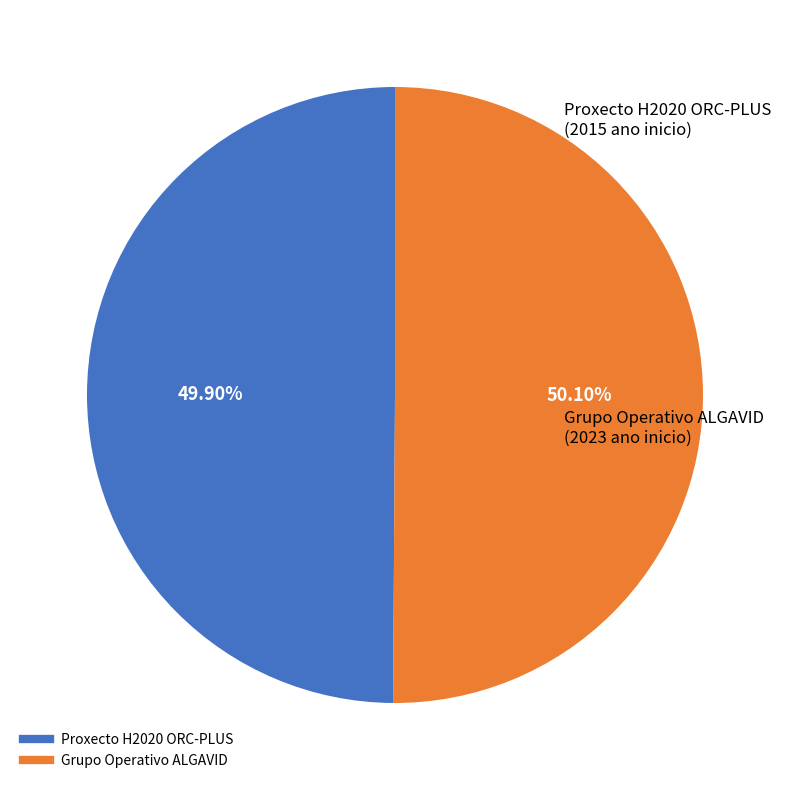

Count the number of slices in the pie.

2